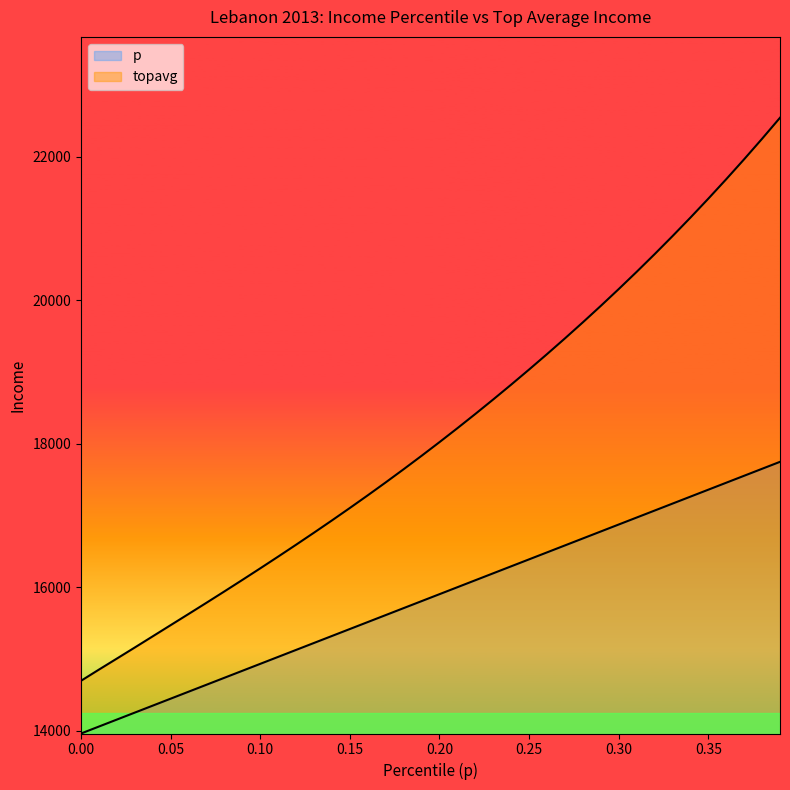

Reading left to right, transcribe all the data shown in this chart.

p: 13959.4	14056.5	14153.6	14250.7	14347.8	14444.8	14541.9	14639.0	14736.1	14833.2	14930.3	15027.4	15124.5	15221.6	15318.7	15415.8	15512.8	15609.9	15707.0	15804.1	15901.2	15998.3	16095.4	16192.5	16289.6	16386.7	16483.7	16580.8	16677.9	16775.0	16872.1	16969.2	17066.3	17163.4	17260.5	17357.6	17454.7	17551.7	17648.8	17745.9
topavg: 14694.1	14850.2	15003.7	15158.2	15313.7	15469.6	15625.1	15781.7	15939.8	16099.7	16261.4	16425.0	16590.6	16758.6	16929.2	17102.7	17279.3	17459.1	17642.5	17829.4	18020.0	18214.5	18412.9	18615.2	18821.5	19032.0	19246.8	19466.0	19690.0	19919.0	20153.3	20393.2	20639.0	20890.9	21149.0	21413.6	21684.9	21963.1	22248.5	22541.4